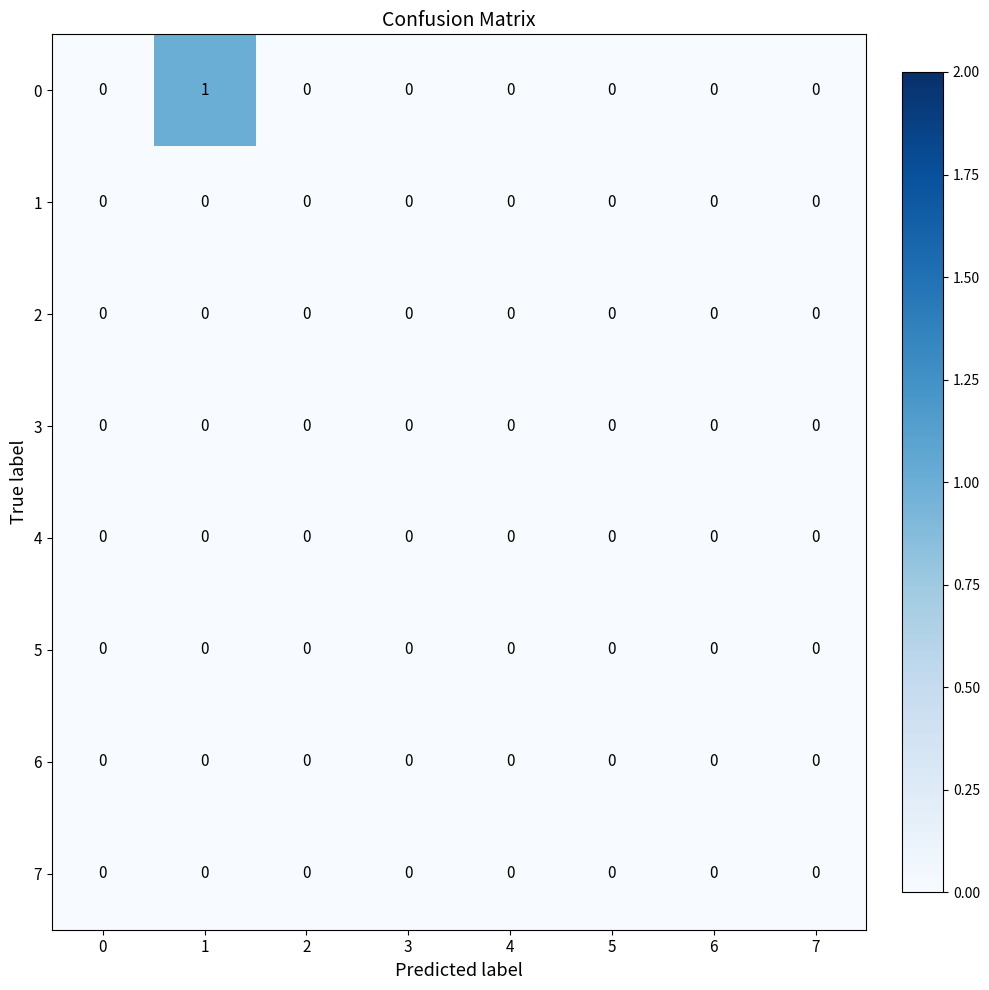

The value of 7 at 5 is 0. True or false?

True